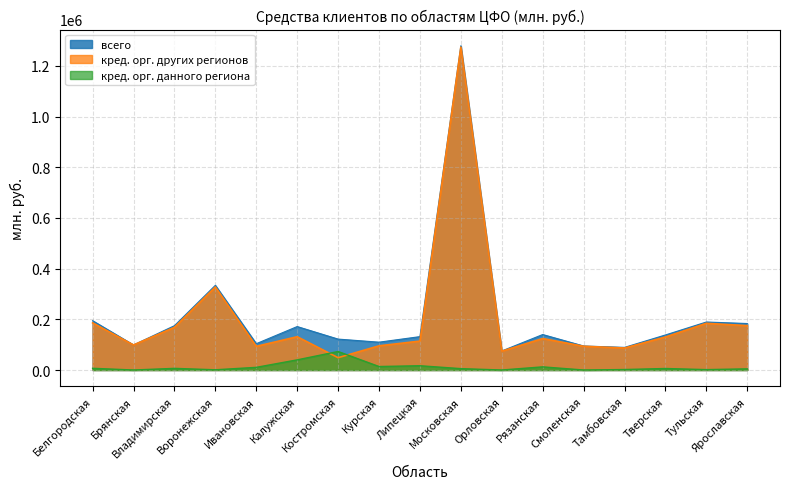

In кред. орг. данного региона, how many points are higher than both neighbors (excluding endpoints)?

5